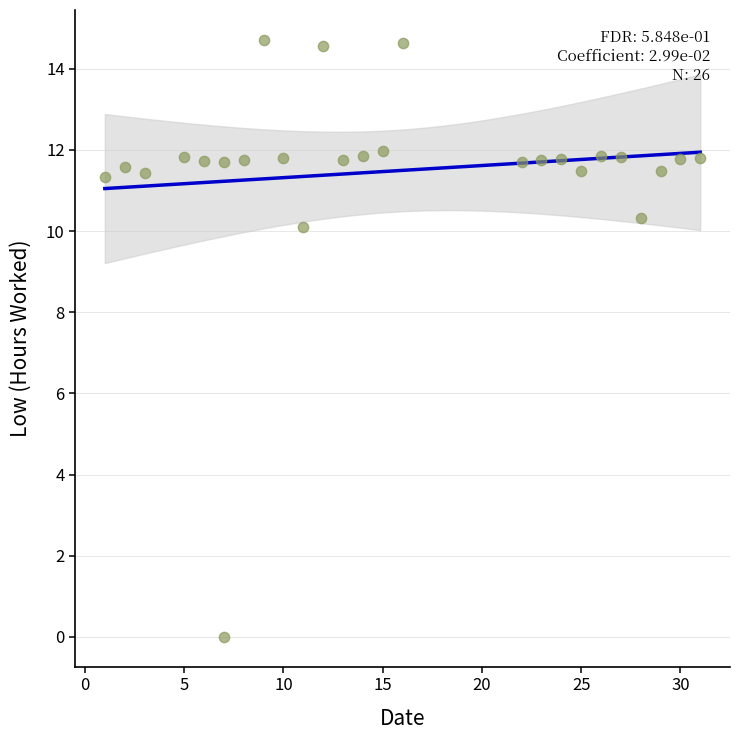

What Y value in the scatter plot is closest to 7?

10.1